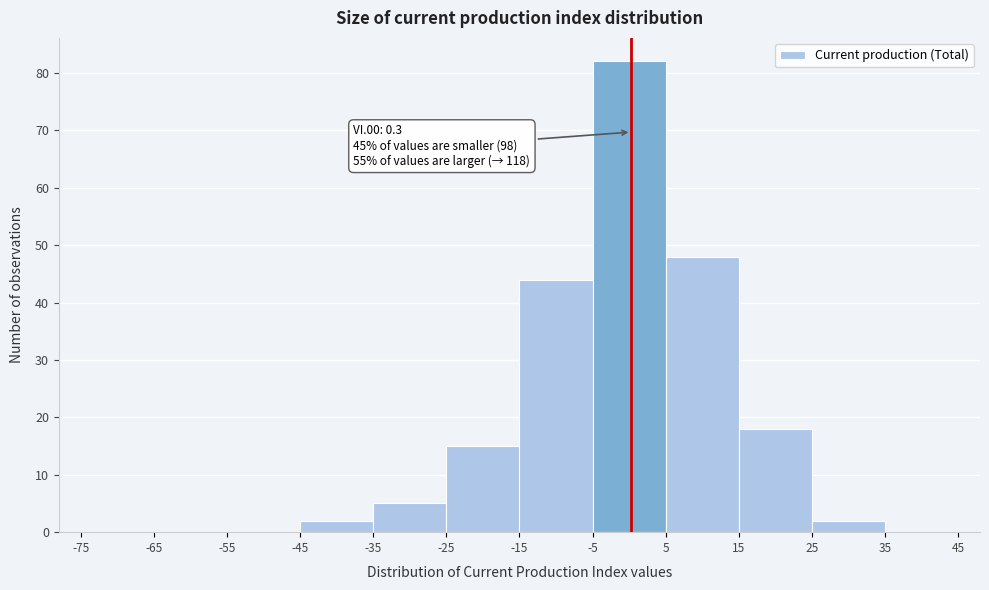

Which range on the x-axis has the tallest bar?

-5 to 5